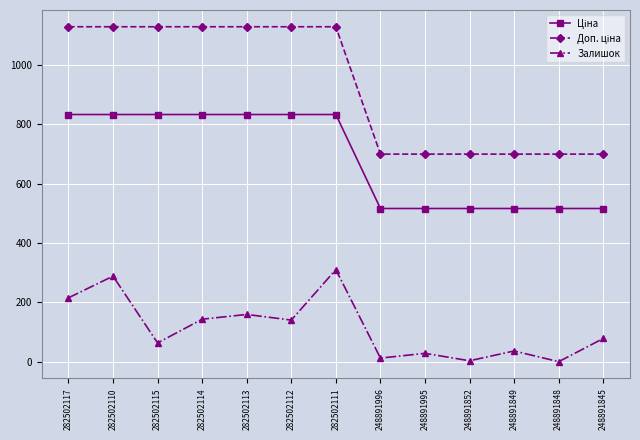

True or false: Залишок has more than 0 points higher than both neighbors.

True